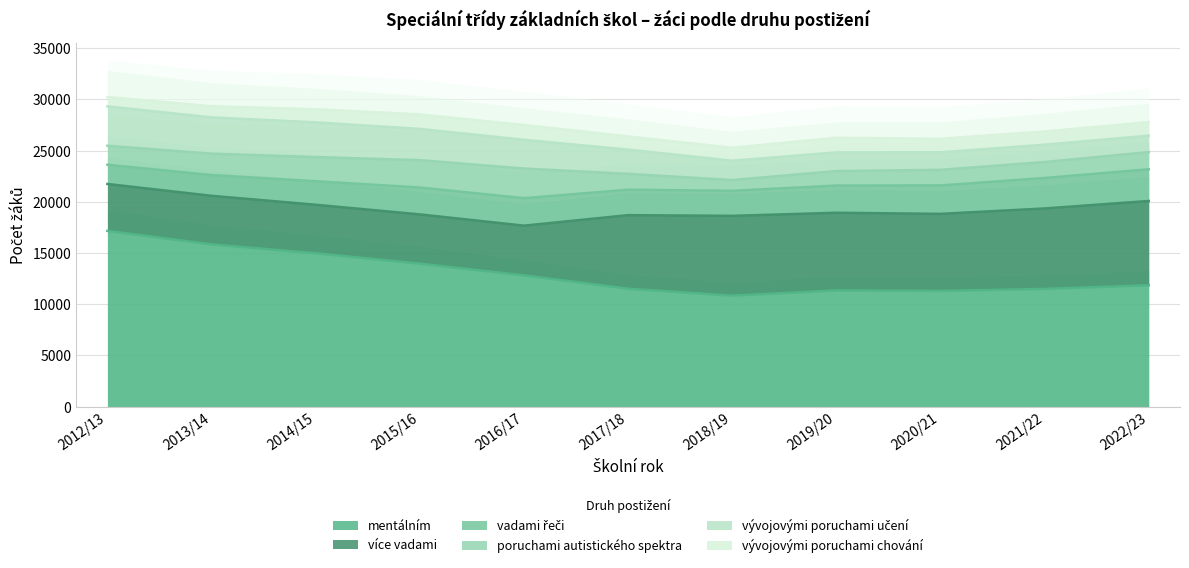

Reading left to right, extract all data points from this chart.

mentálním: 2012/13=17161	2013/14=15844	2014/15=14978	2015/16=13963	2016/17=12818	2017/18=11517	2018/19=10838	2019/20=11355	2020/21=11300	2021/22=11497	2022/23=11853
více vadami: 2012/13=4579	2013/14=4740	2014/15=4734	2015/16=4808	2016/17=4853	2017/18=7179	2018/19=7791	2019/20=7576	2020/21=7522	2021/22=7852	2022/23=8227
vadami řeči: 2012/13=1878	2013/14=2026	2014/15=2299	2015/16=2620	2016/17=2681	2017/18=2481	2018/19=2444	2019/20=2651	2020/21=2776	2021/22=2974	2022/23=3094
poruchami autistického spektra: 2012/13=1854	2013/14=2091	2014/15=2356	2015/16=2671	2016/17=2893	2017/18=1552	2018/19=1053	2019/20=1419	2020/21=1522	2021/22=1562	2022/23=1680
vývojovými poruchami učení: 2012/13=3843	2013/14=3537	2014/15=3386	2015/16=3051	2016/17=2808	2017/18=2362	2018/19=1883	2019/20=1822	2020/21=1712	2021/22=1687	2022/23=1599
vývojovými poruchami chování: 2012/13=910	2013/14=1091	2014/15=1281	2015/16=1415	2016/17=1448	2017/18=1290	2018/19=1270	2019/20=1426	2020/21=1322	2021/22=1293	2022/23=1326